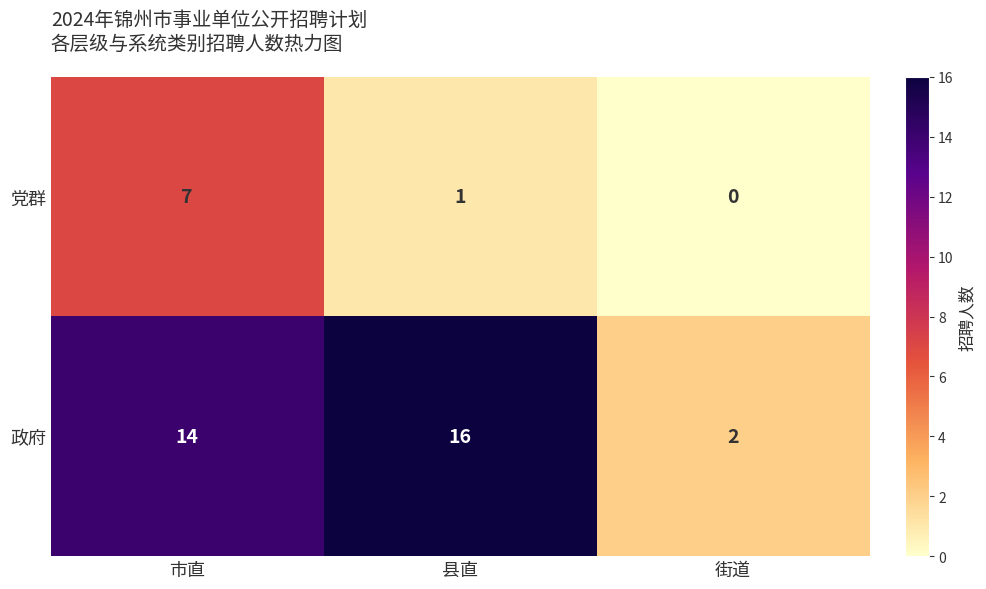

Count the number of data series in this chart.

2